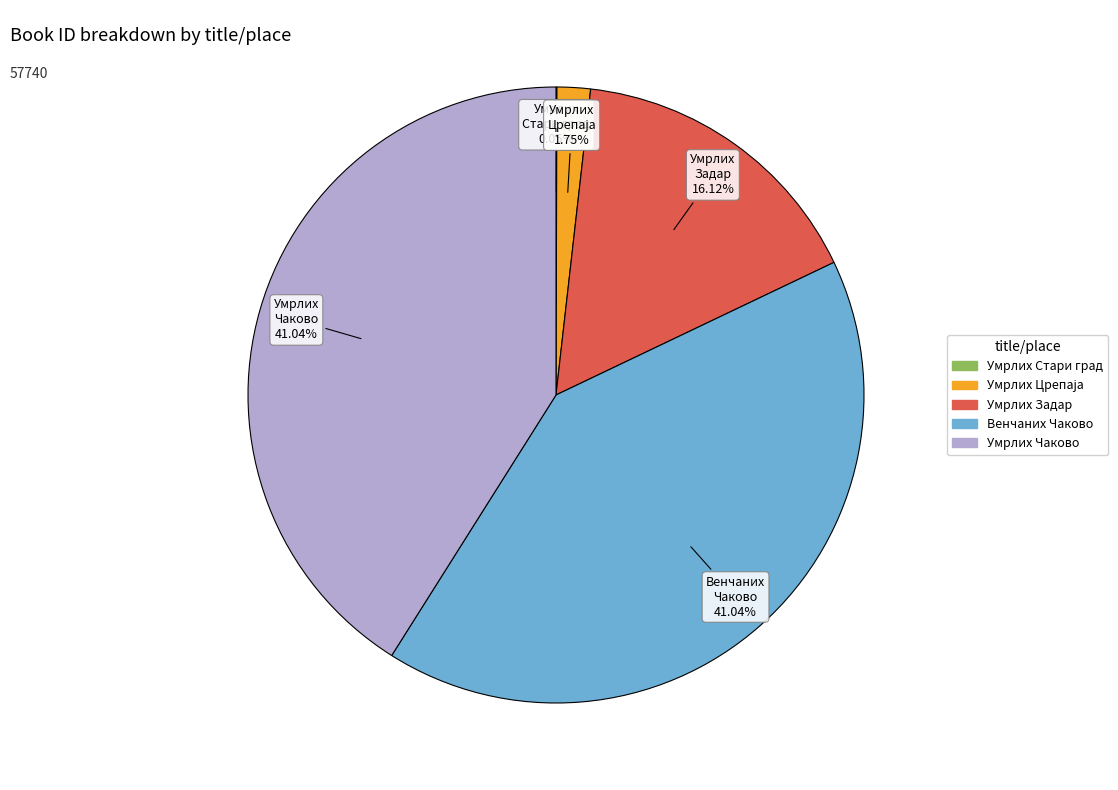

Does Умрлих Задар account for over 50% of the chart?

No